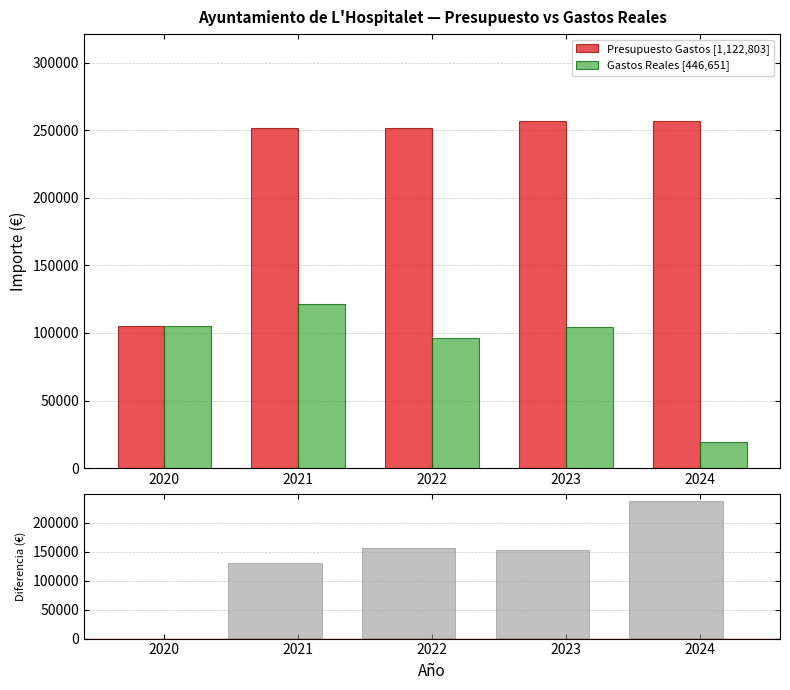

Where is Gastos Reales [446,651] nearest to the value 70300?

2022